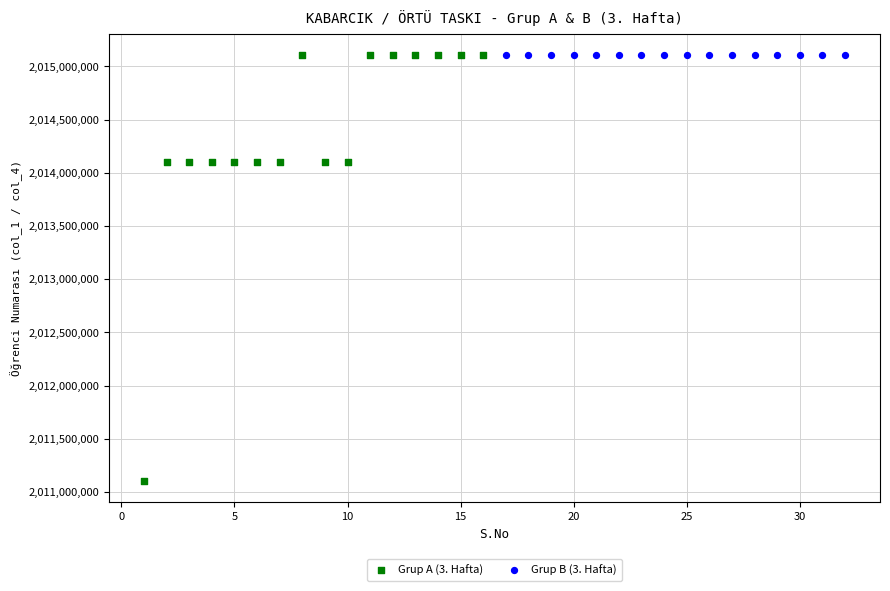

Which series reaches the minimum Y coordinate?

Grup A (3. Hafta)